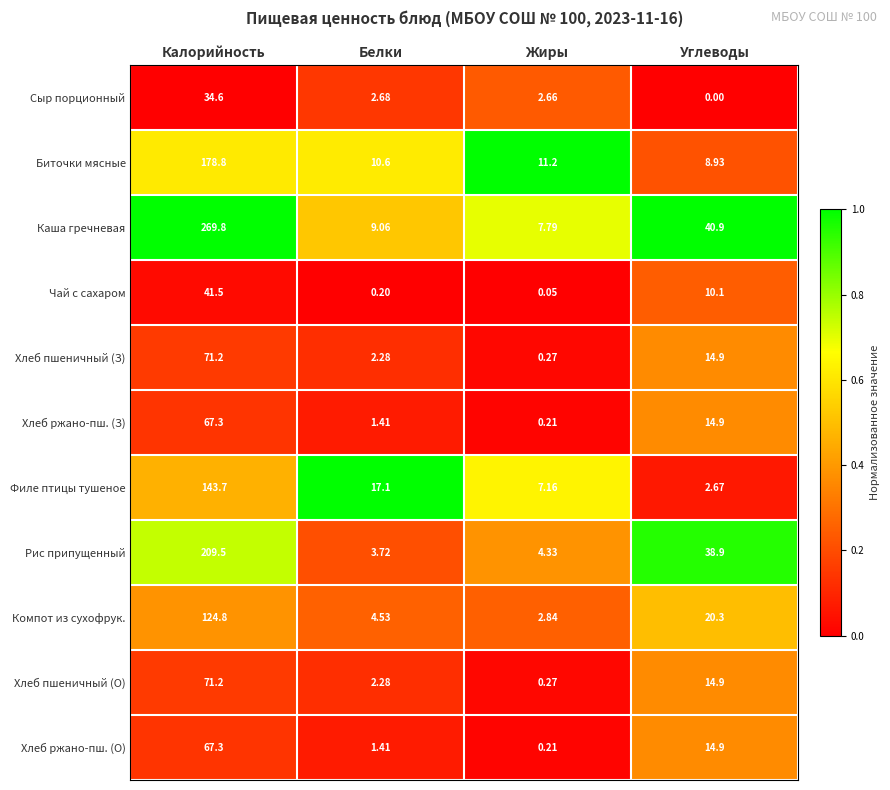

Which series has the largest total across all categories?

Каша гречневая